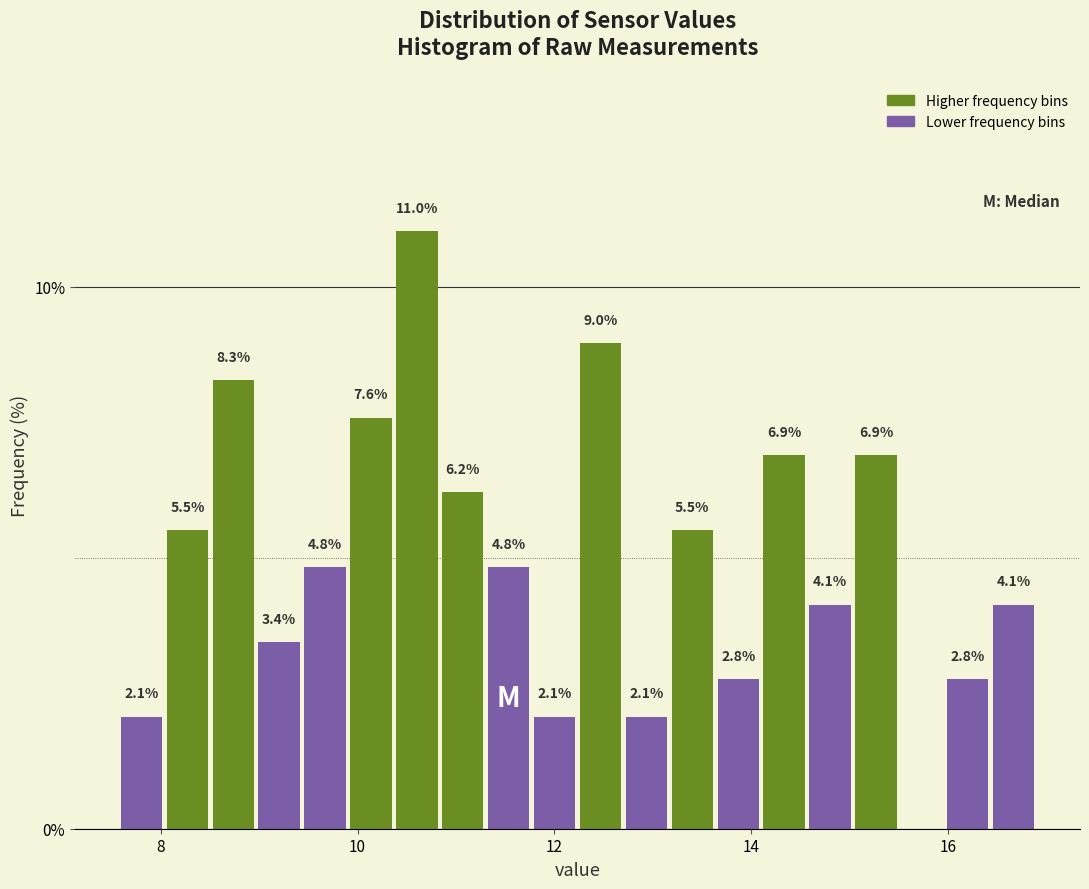

Around what value on the x-axis is the tallest bar? Give the approximate position of its centre, as read against the axis.

10.6